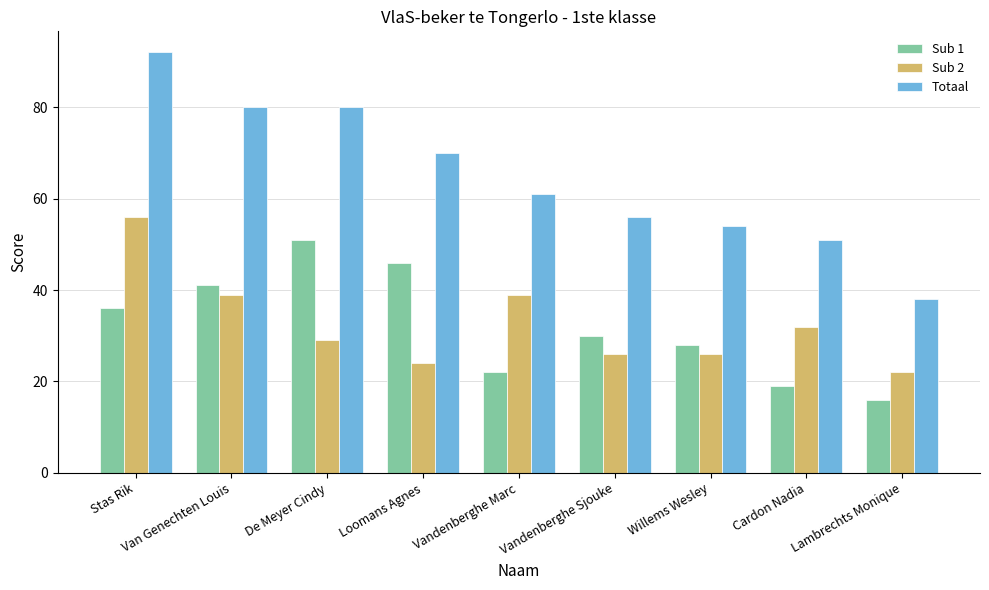

What is the label of the 1st bar from the right?

Lambrechts Monique